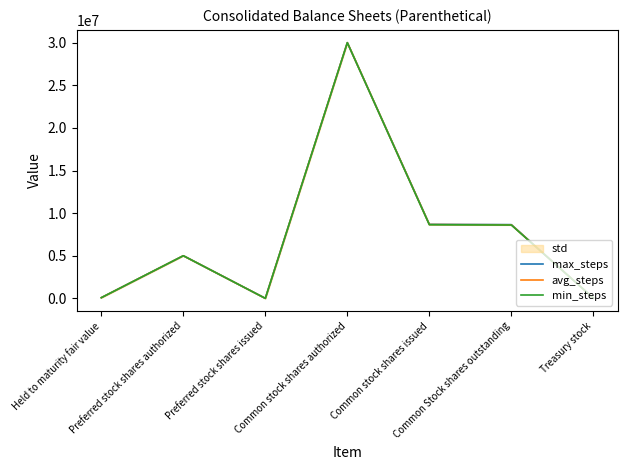

What is the average value of the max_steps series?

7492112.3